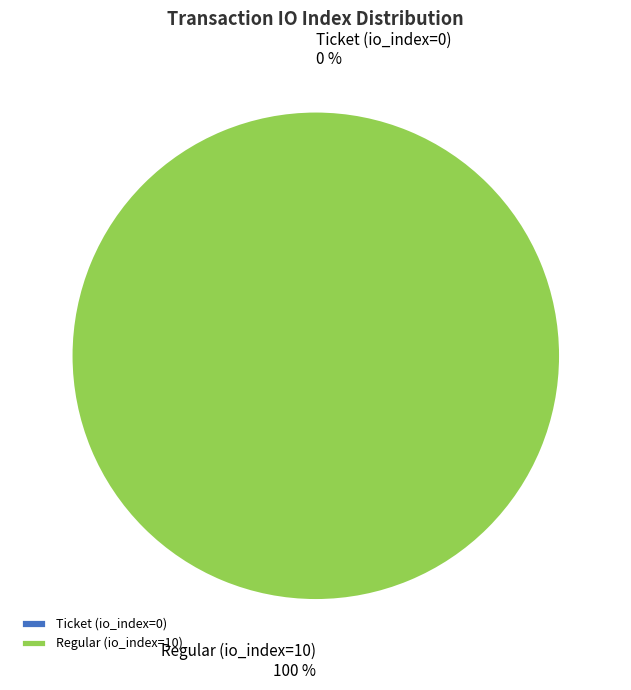

Is there any slice that represents more than half of the pie?

Yes